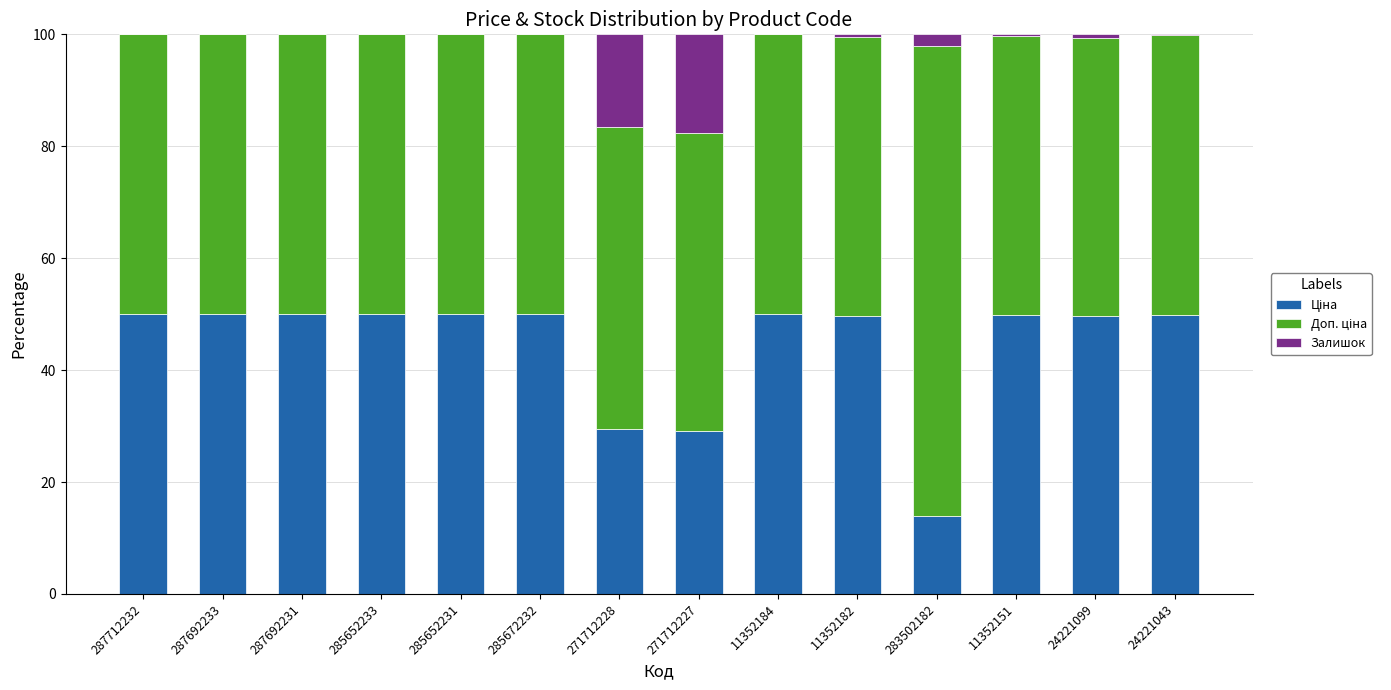

Rank the categories by Ціна value from lowest to highest.

283502182, 271712227, 271712228, 24221099, 11352182, 11352151, 24221043, 285652231, 285652233, 285672232, 287712232, 287692233, 287692231, 11352184